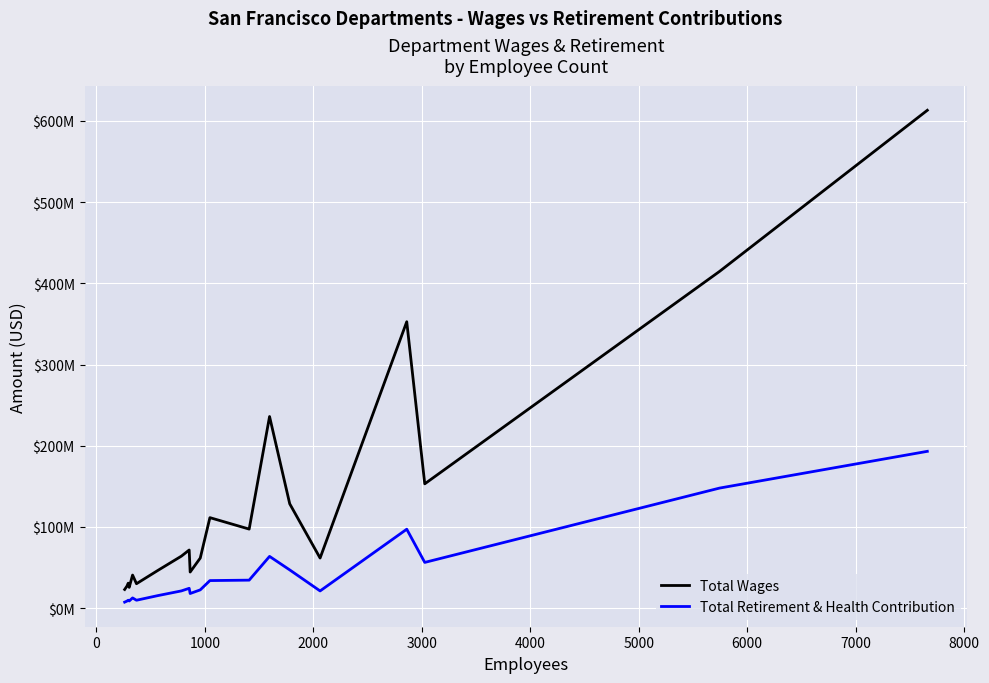

True or false: Total Wages and Total Retirement & Health Contribution intersect in this chart.

False